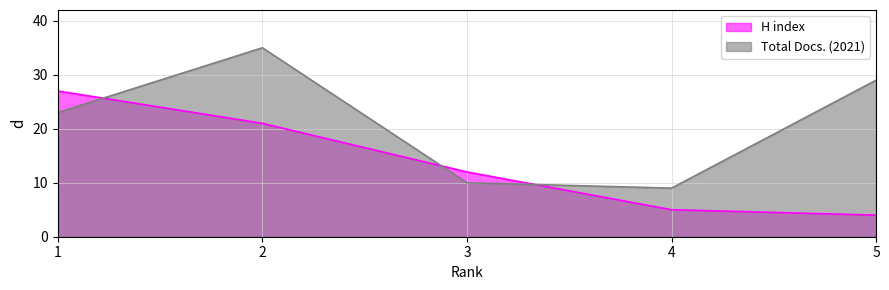

Reading left to right, list all the values displayed in this chart.

H index: 1=27	2=21	3=12	4=5	5=4
Total Docs. (2021): 1=23	2=35	3=10	4=9	5=29